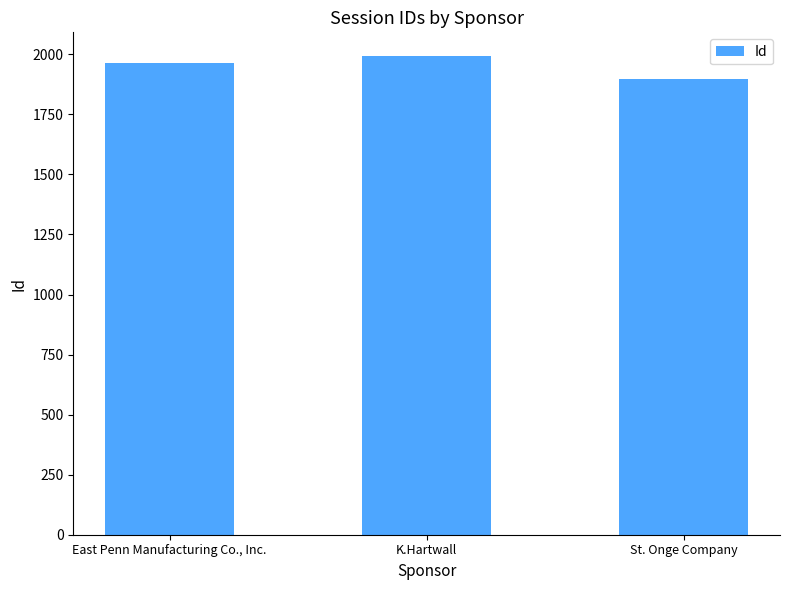

True or false: the data shows 1963 at East Penn Manufacturing Co., Inc..

True